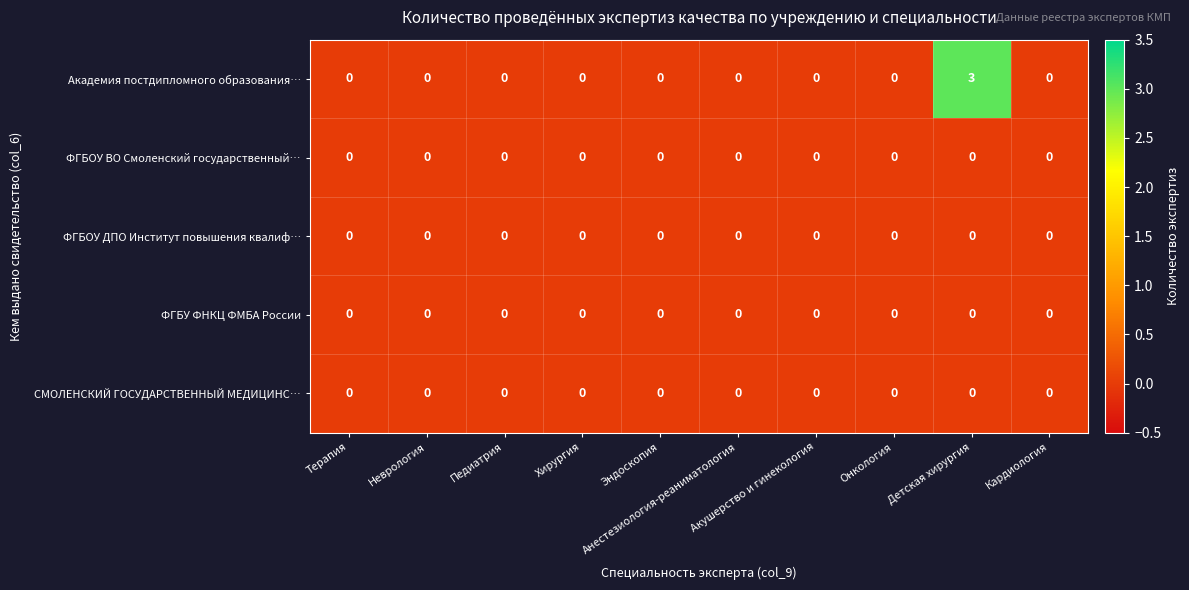

Which series has the largest total across all categories?

Академия постдипломного образования…